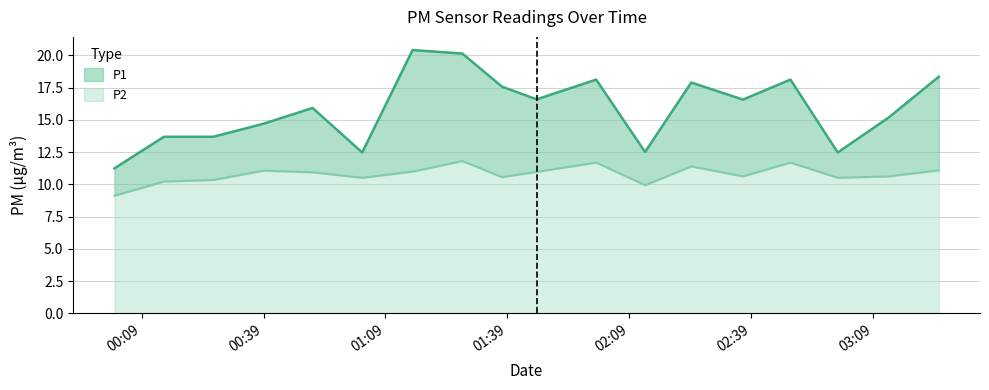

At which label is P1 closest to 15?

03:12